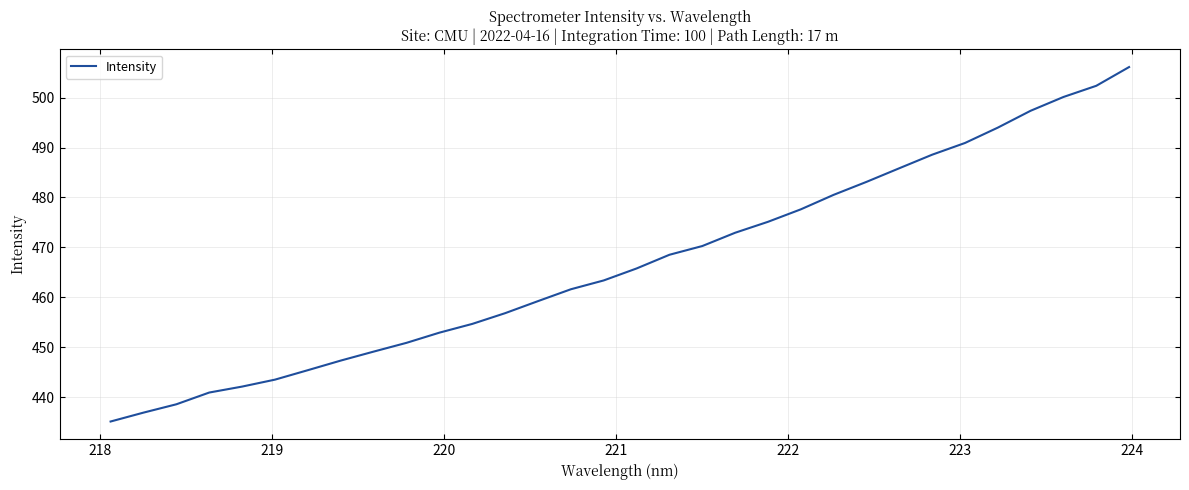

What is the difference between the maximum and minimum values?

71.0